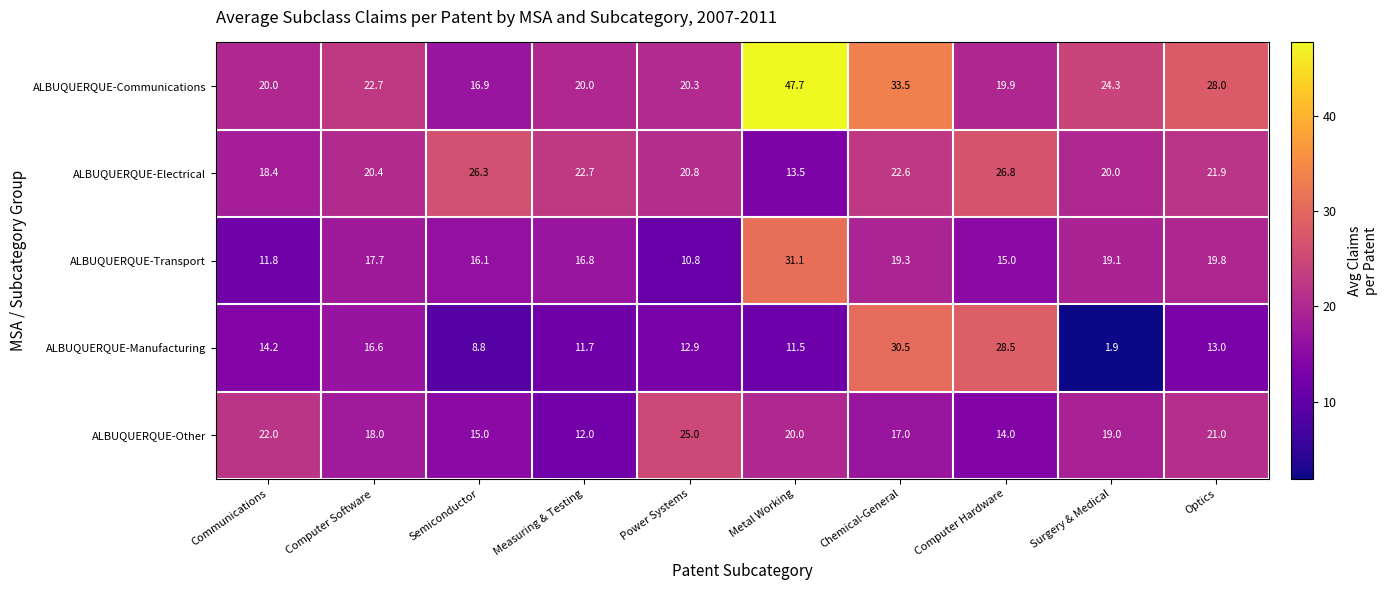

What is the minimum value shown in the chart?

1.9